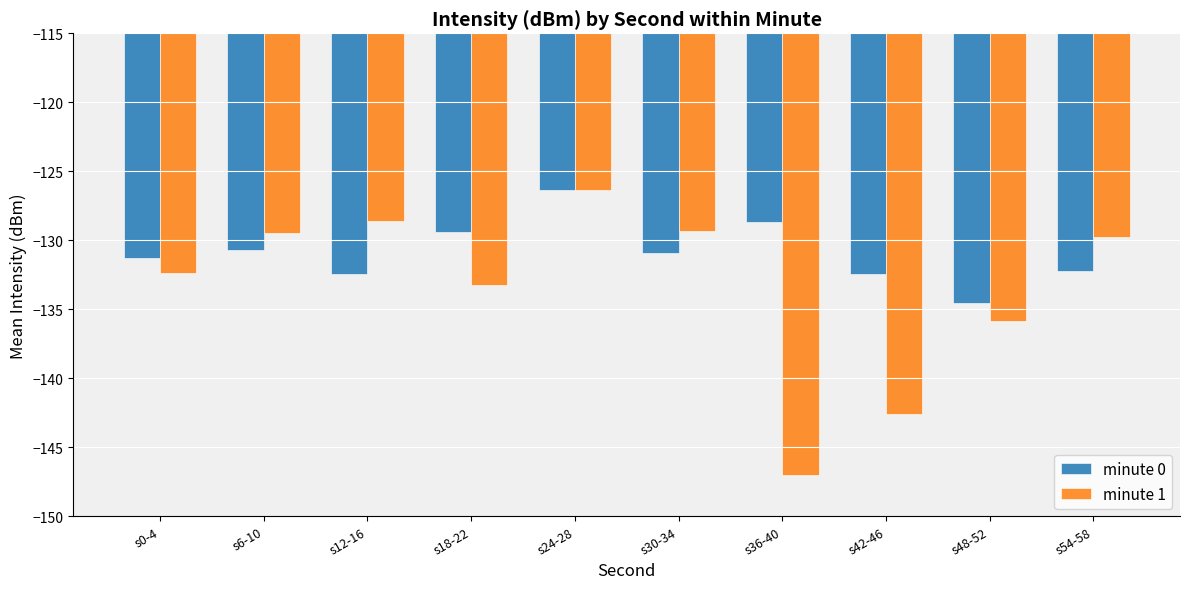

Does the chart contain any negative values?

Yes